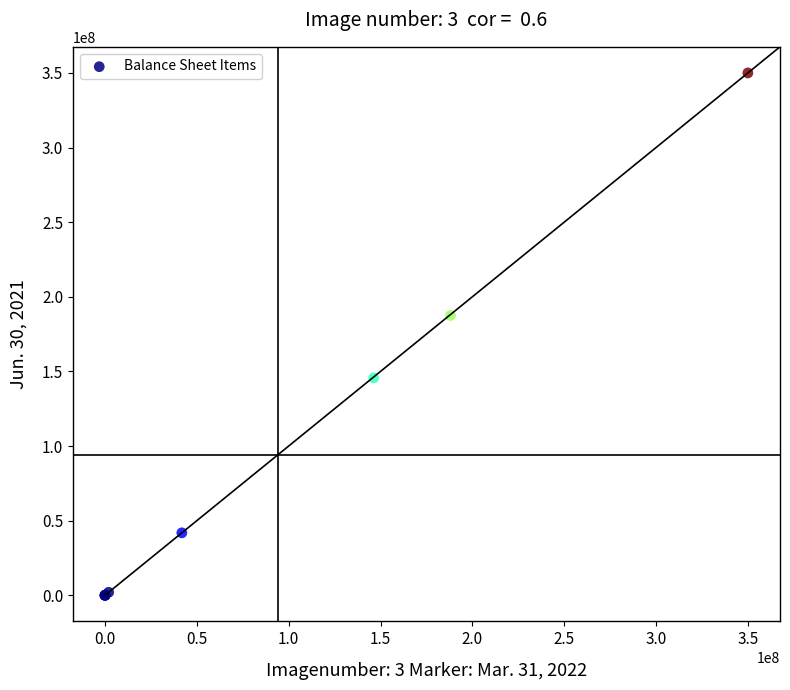

What Y value in the scatter plot is closest to 175000000?

187484592.0